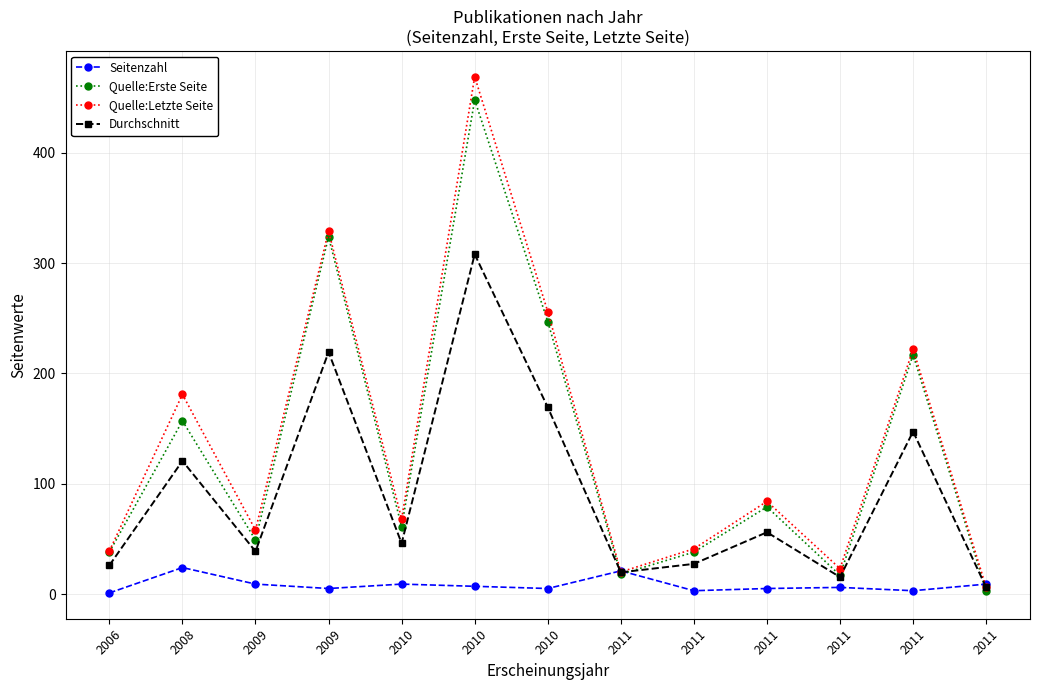

The value of Seitenzahl at 2011 is 6.0. True or false?

True